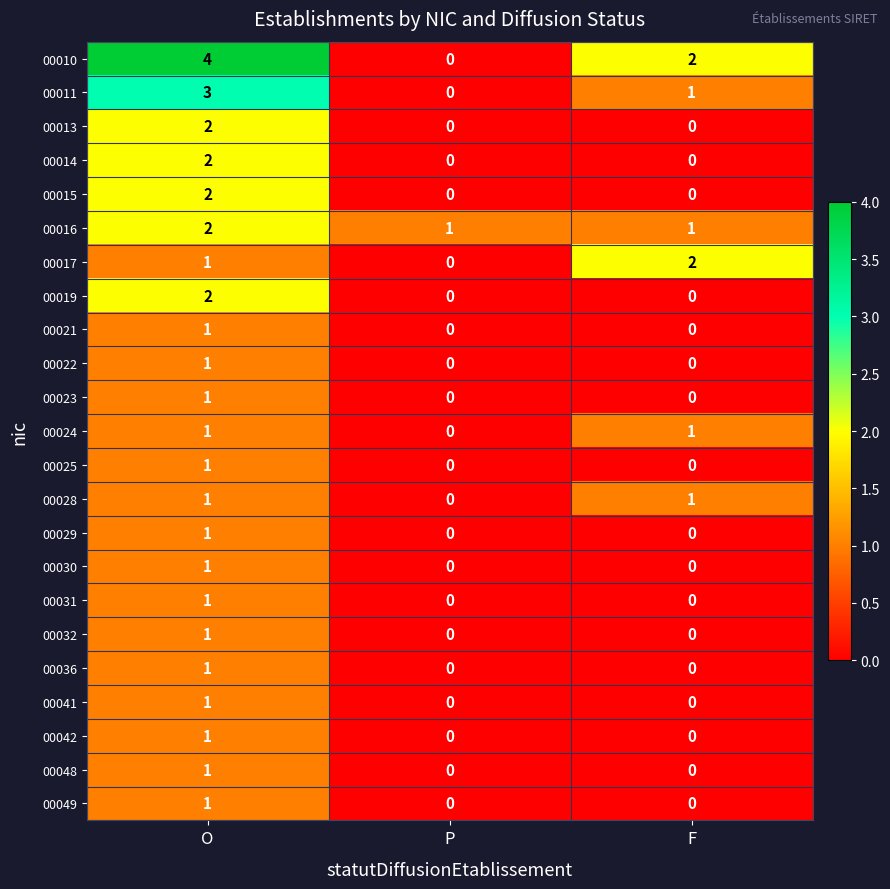

Which series changed the most between O and P?

00010